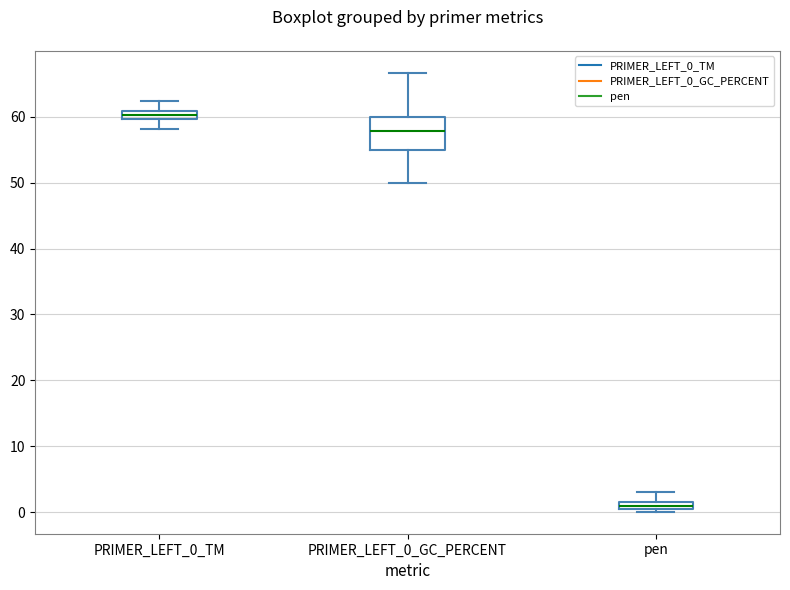

Which box's median line is the lowest?

pen